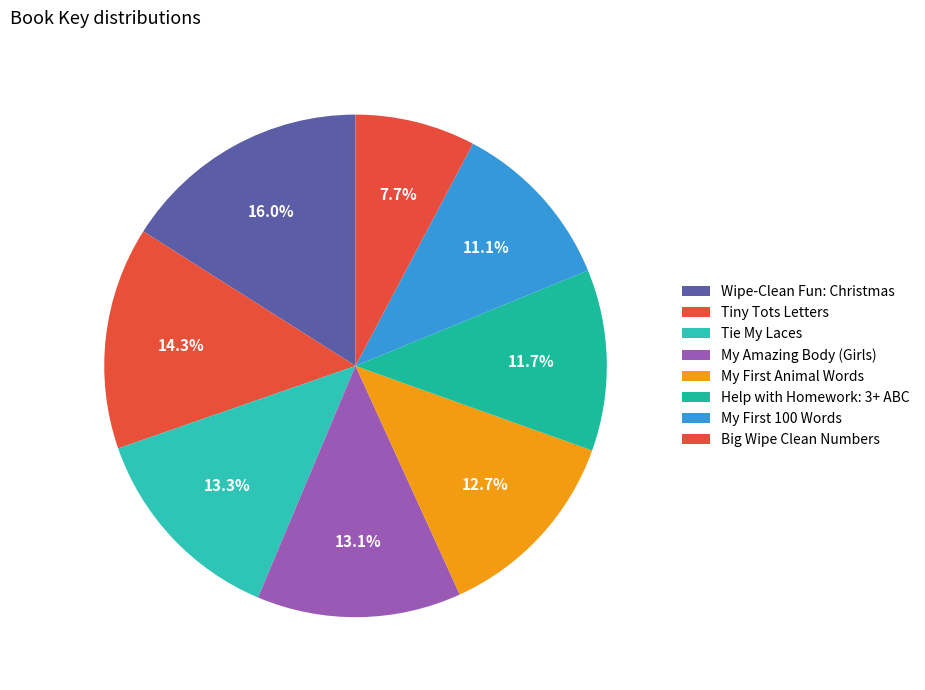

How many segments does this pie chart have?

8